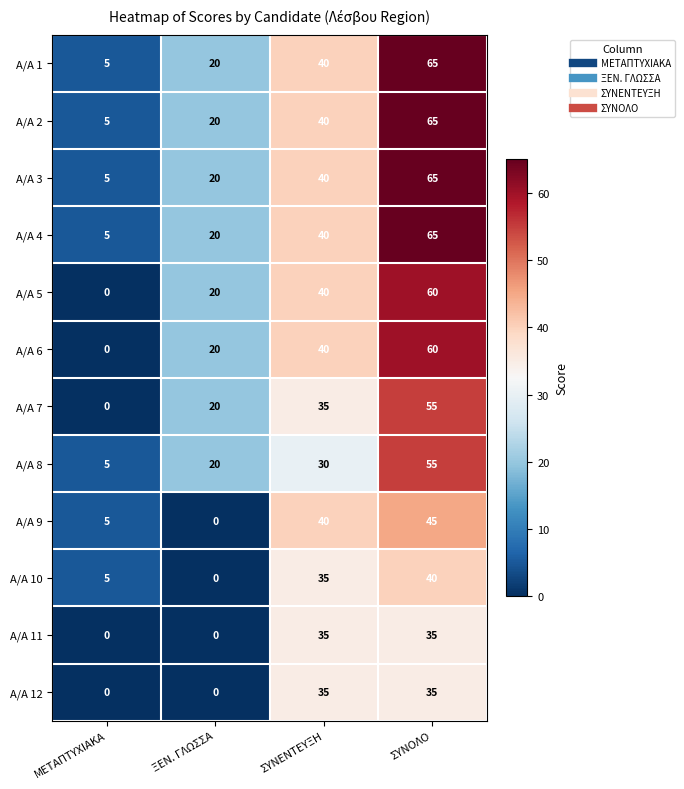

At how many categories does at least one series exceed 60?

1